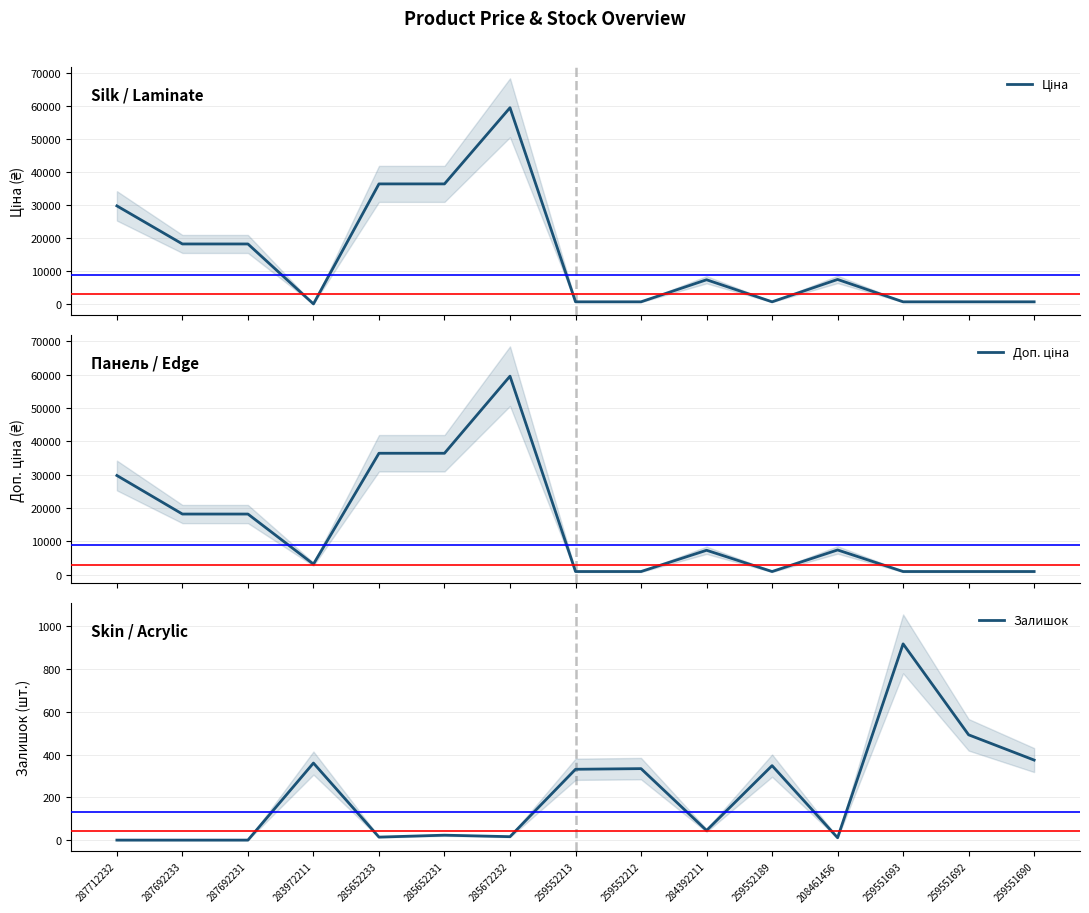

What is the difference between the maximum and minimum values in the Доп. ціна series?

58530.2